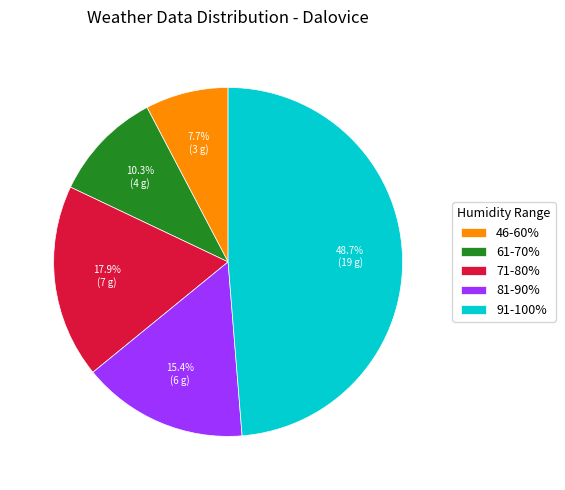

Count the number of slices in the pie.

5